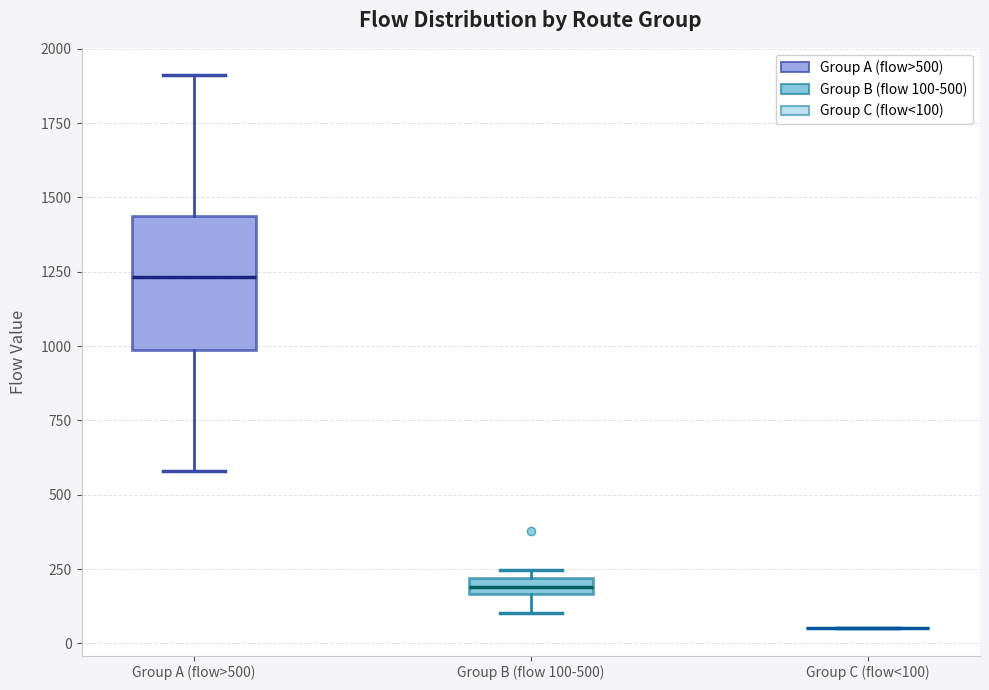

Comparing the boxes themselves (not the whiskers), which one is the tallest?

Group A (flow>500)